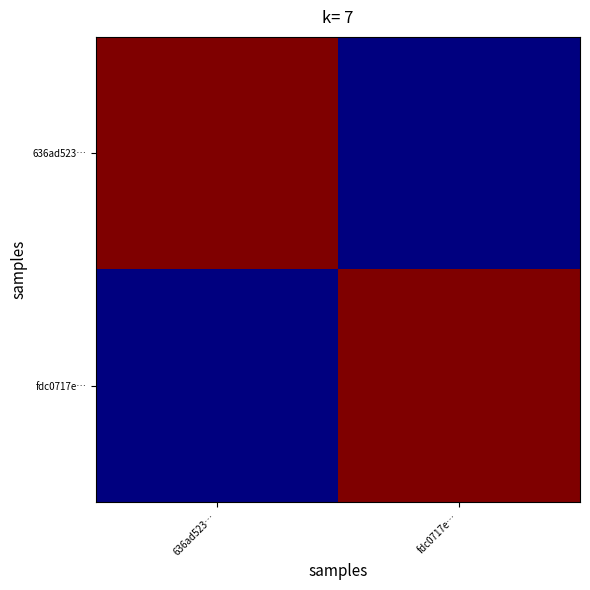

What is the difference between the fdc0717e… values at fdc0717e… and 636ad523…?

220